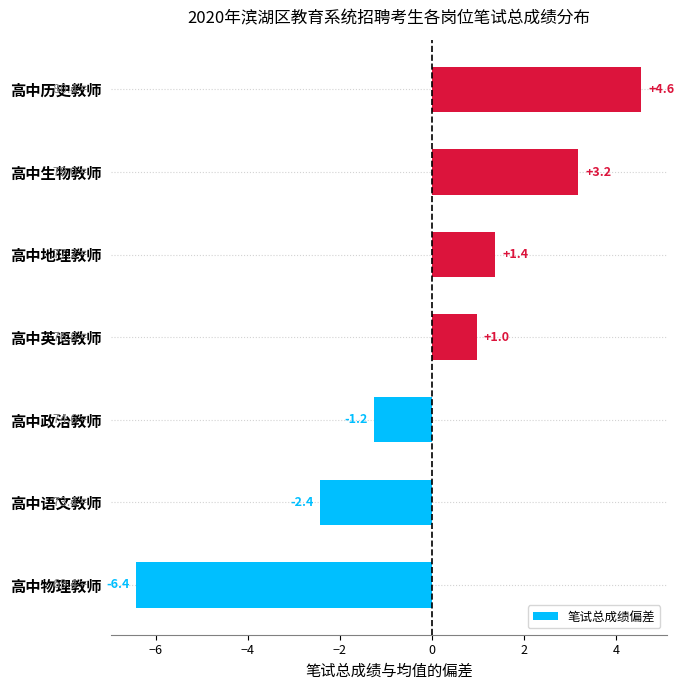

What is the change in value from 高中英语教师 to 高中生物教师?

+2.2